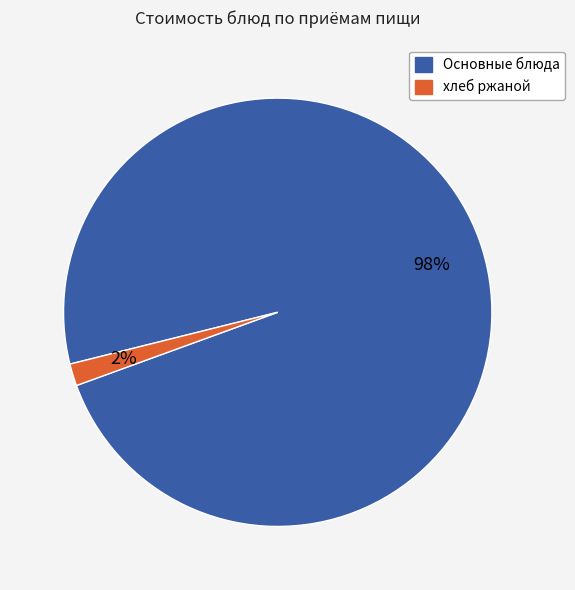

Does any single category account for the majority?

Yes